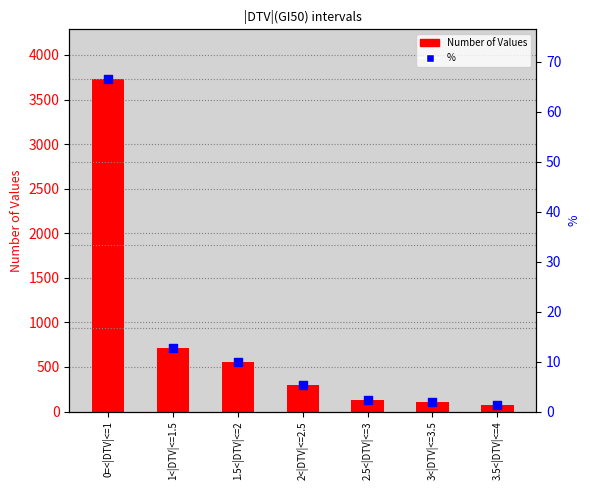

Which series has the widest spread of Y values?

Number of Values